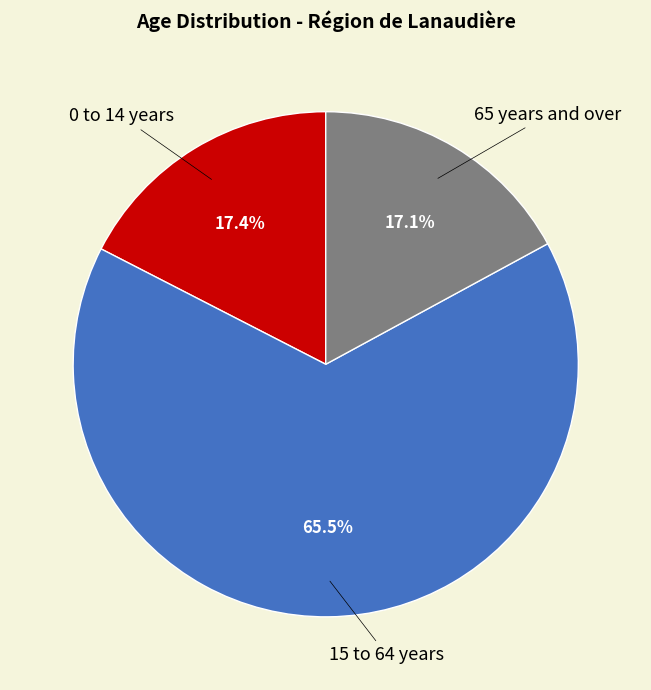

Count the number of slices in the pie.

3